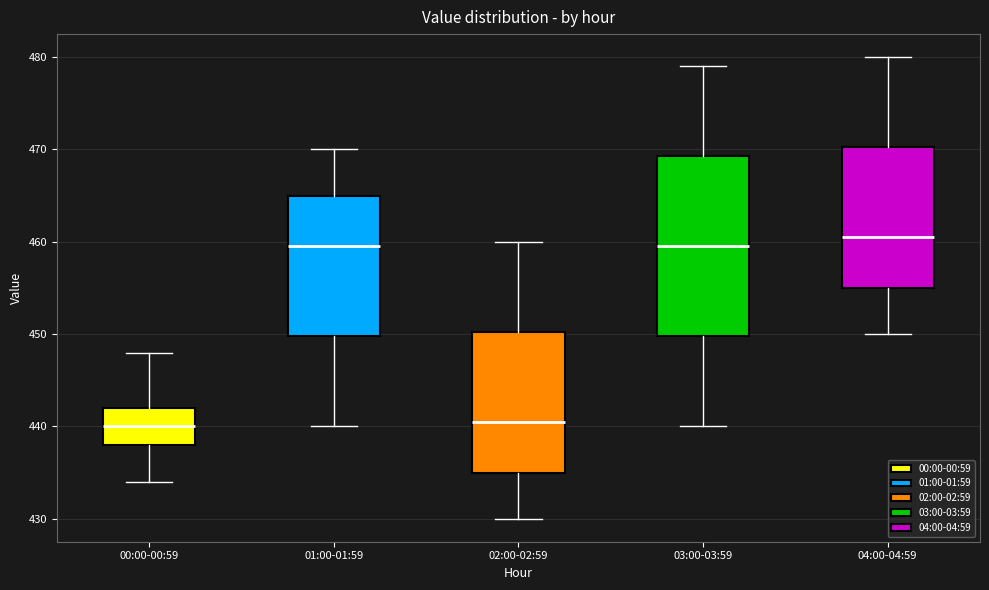

Where does the upper whisker of the box for 04:00-04:59 end on the y-axis? The values are not printed on the chart, so give them approximately, as read against the axis.

480